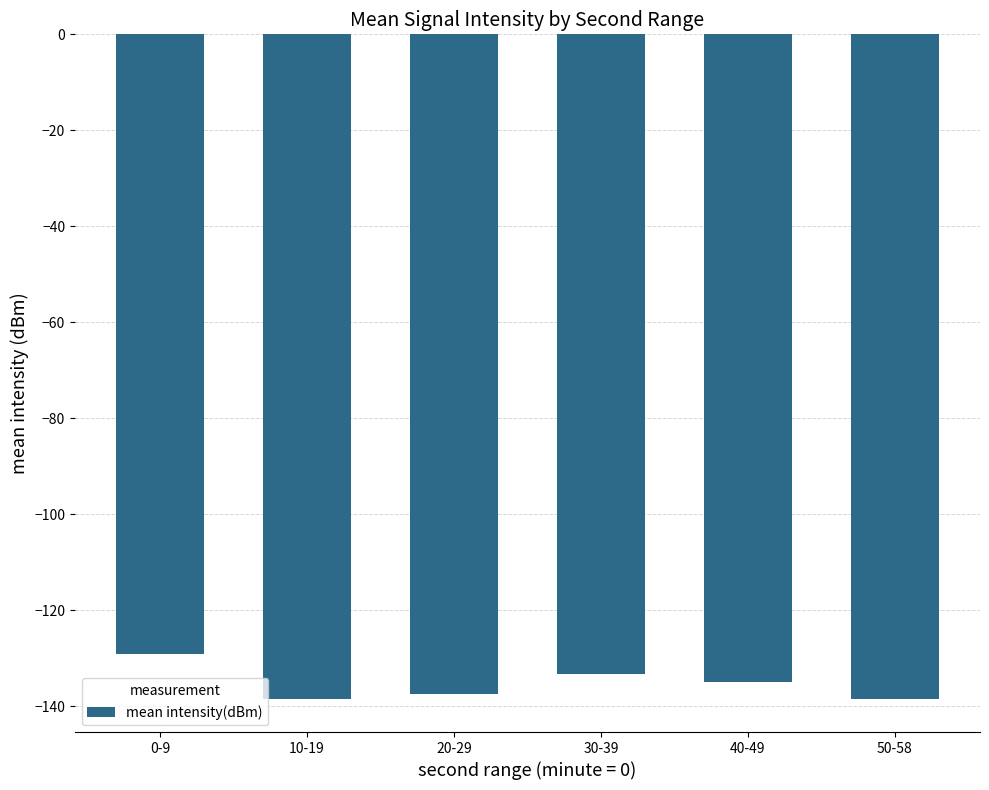

What is the label of the 3rd bar from the right?

30-39